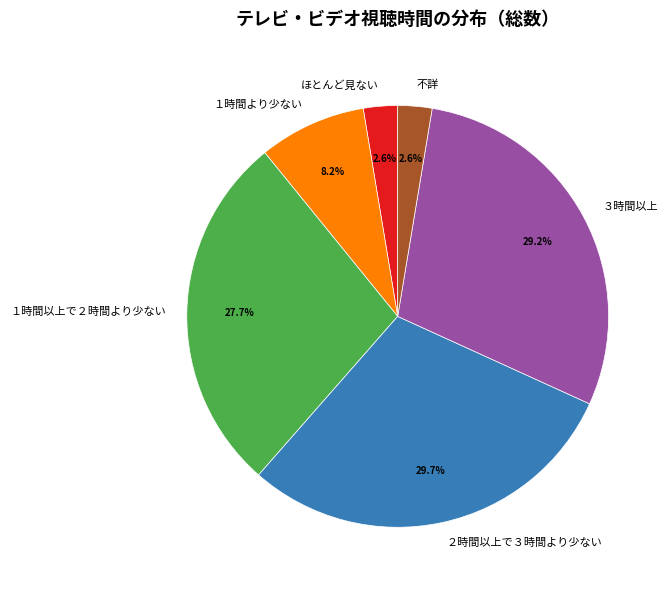

True or false: １時間より少ない accounts for 18% of the total.

False